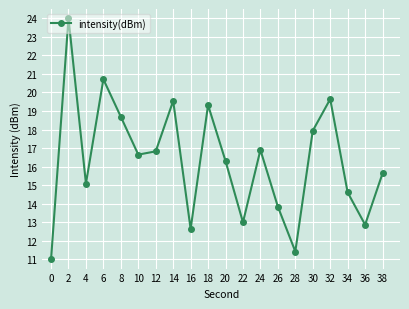

What is the greatest value displayed?

24.0